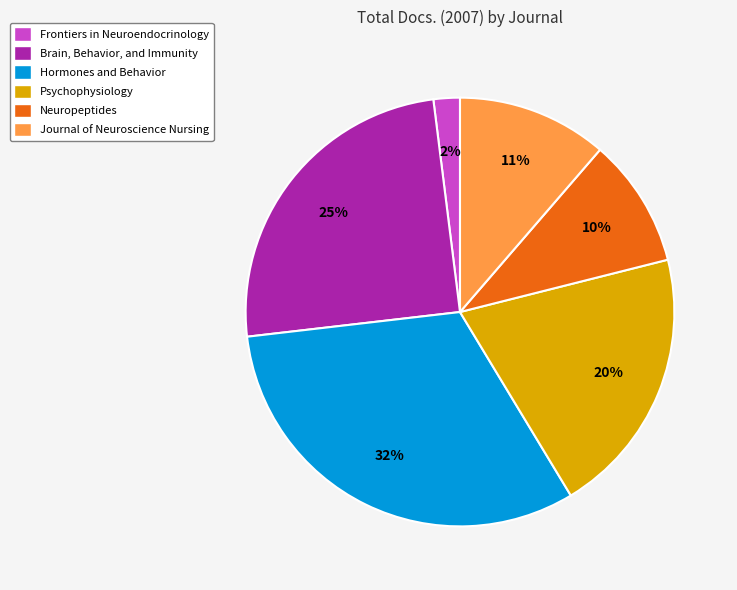

How many slices are in this pie chart?

6